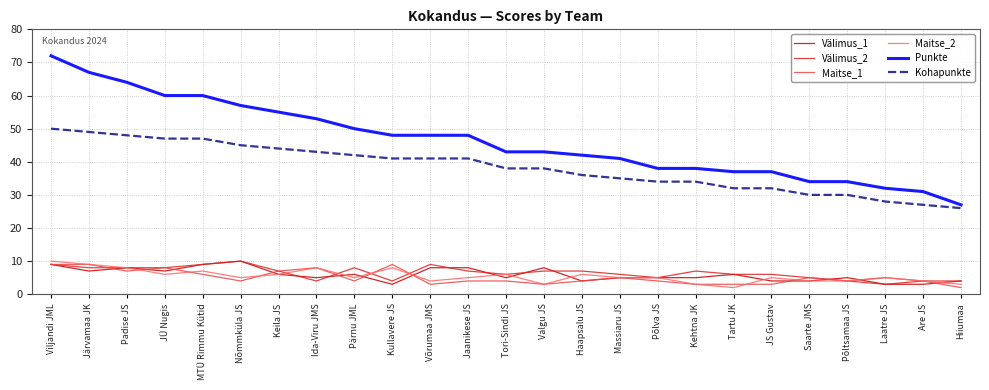

Is the value of Välimus_2 at Hiiumaa greater than the value of Välimus_1 at Tori-Sindi JS?

No